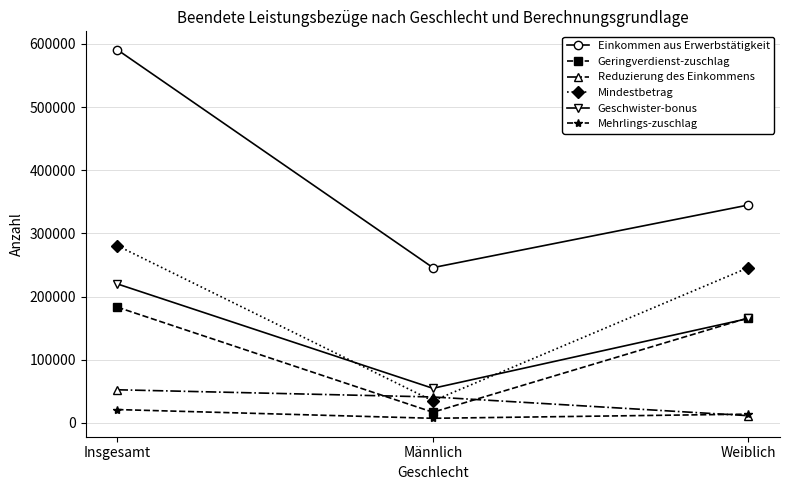

What is the total value across all series at Weiblich?

947479